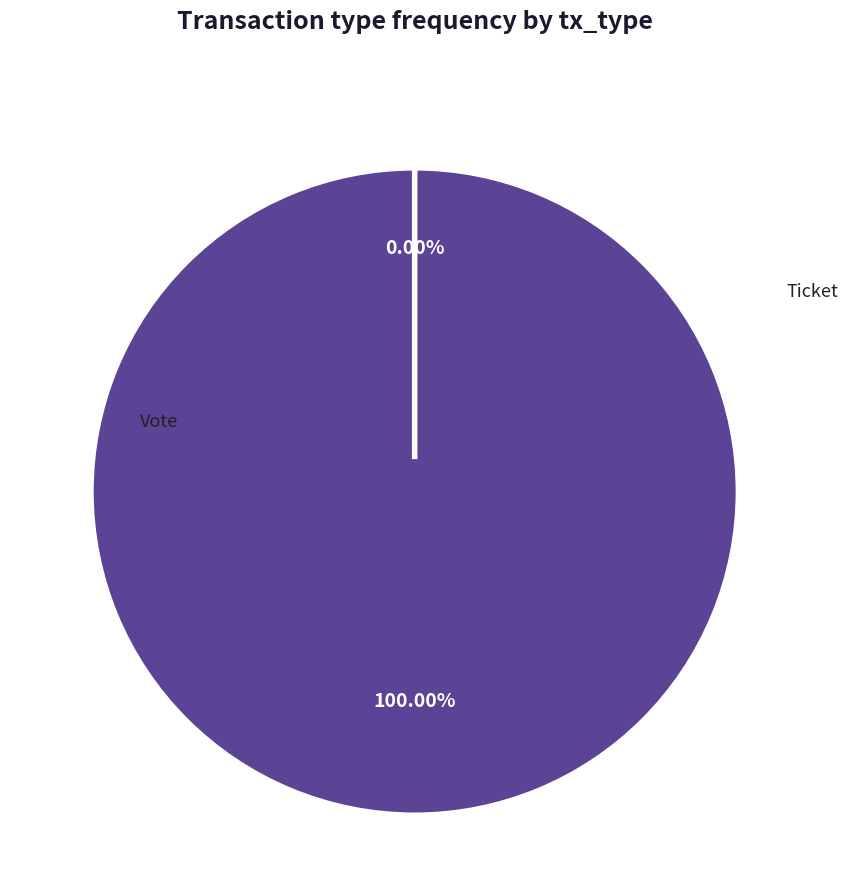

To the nearest percent, what is the difference between the Ticket and Vote slice percentages?

100%